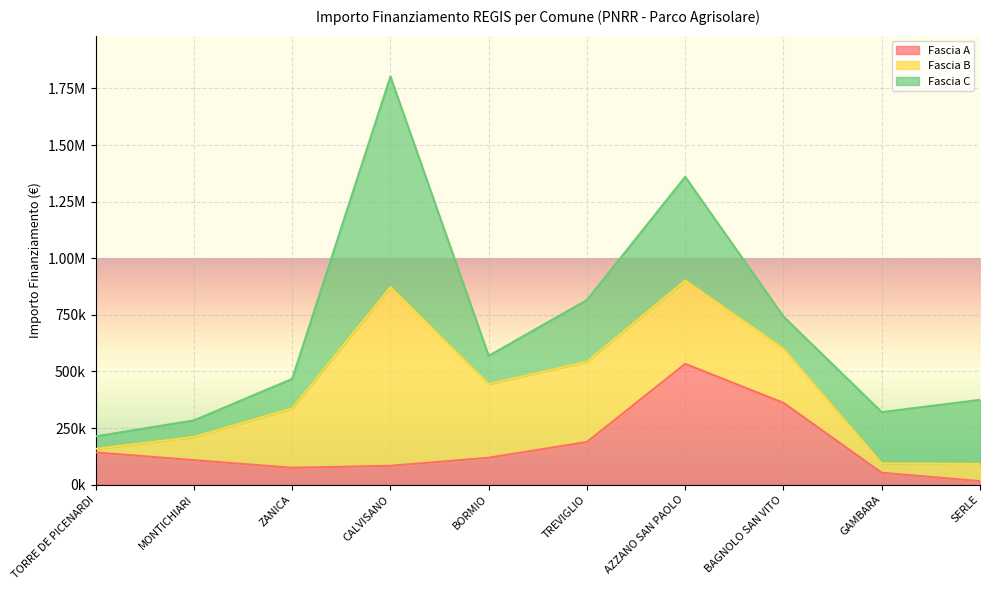

In Fascia B, how many points are higher than both neighbors (excluding endpoints)?

2